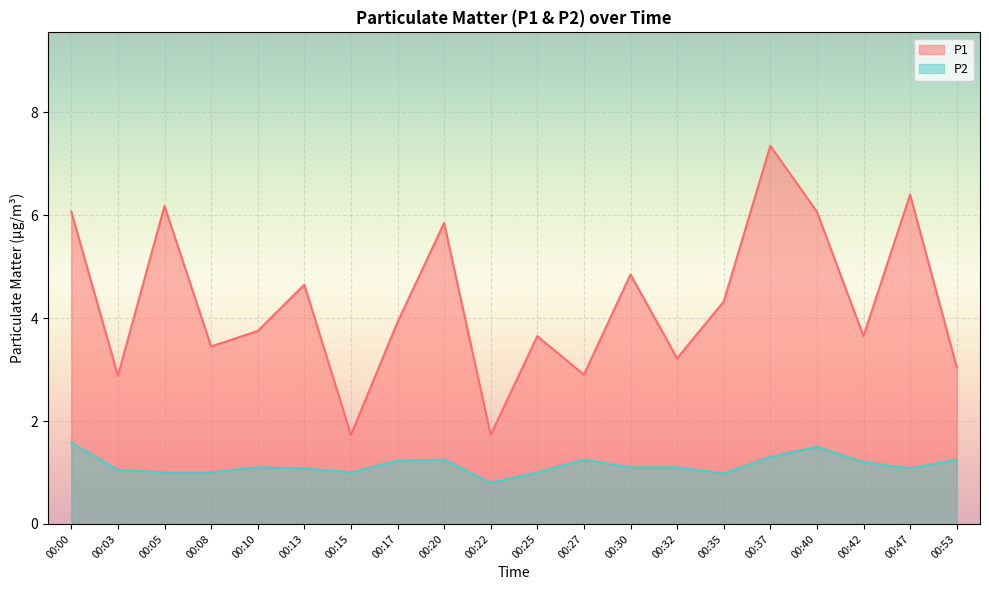

What is the maximum value for P1?

7.3